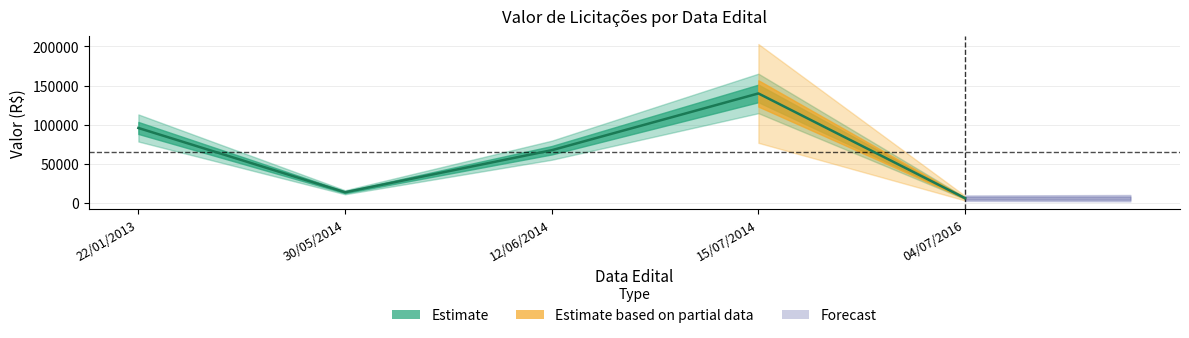

At which category does the data reach its first local peak?

15/07/2014